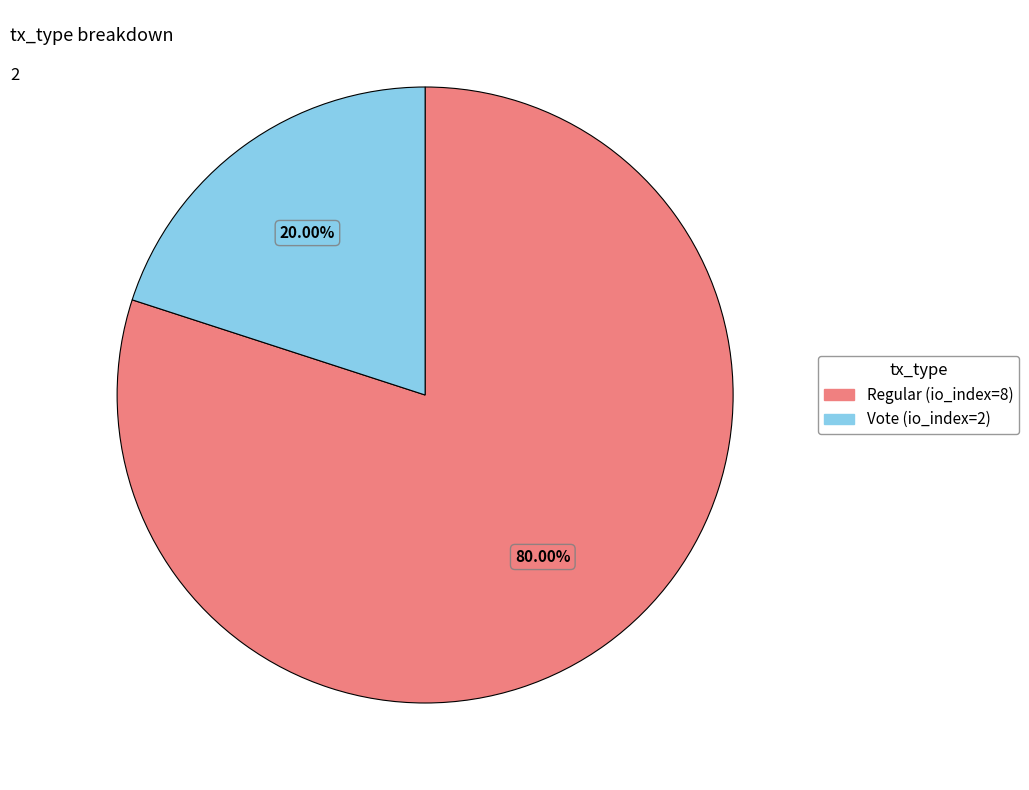

What portion of the pie excludes Regular (io_index=8)?

20.0%